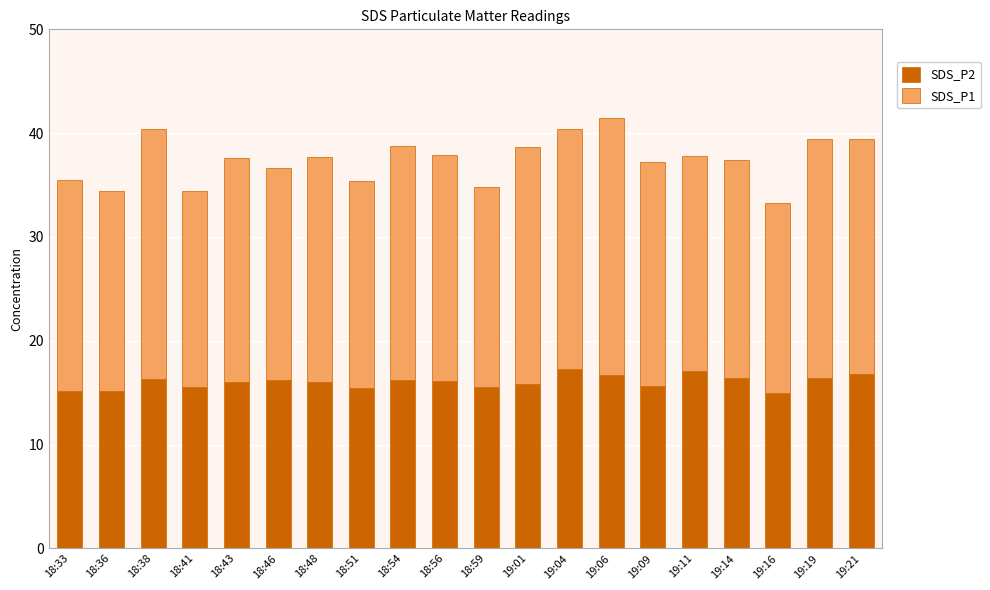

What is the average value of the SDS_P2 series?

16.0